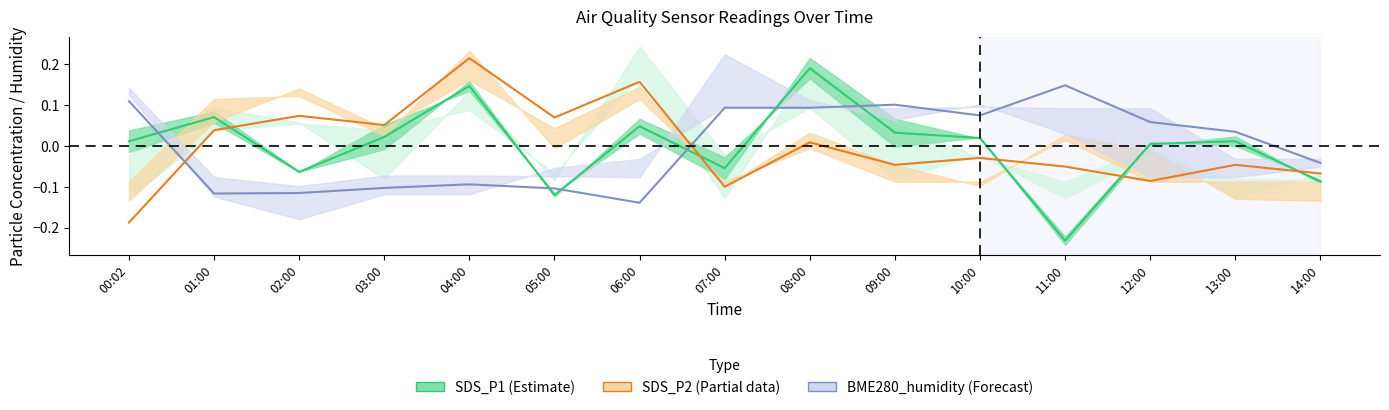

What is the label of the 4th point from the right?

11:00